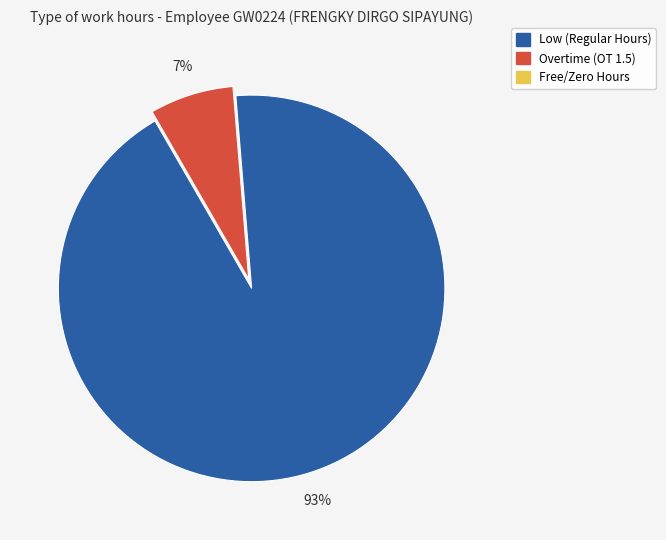

How many slices are in this pie chart?

2